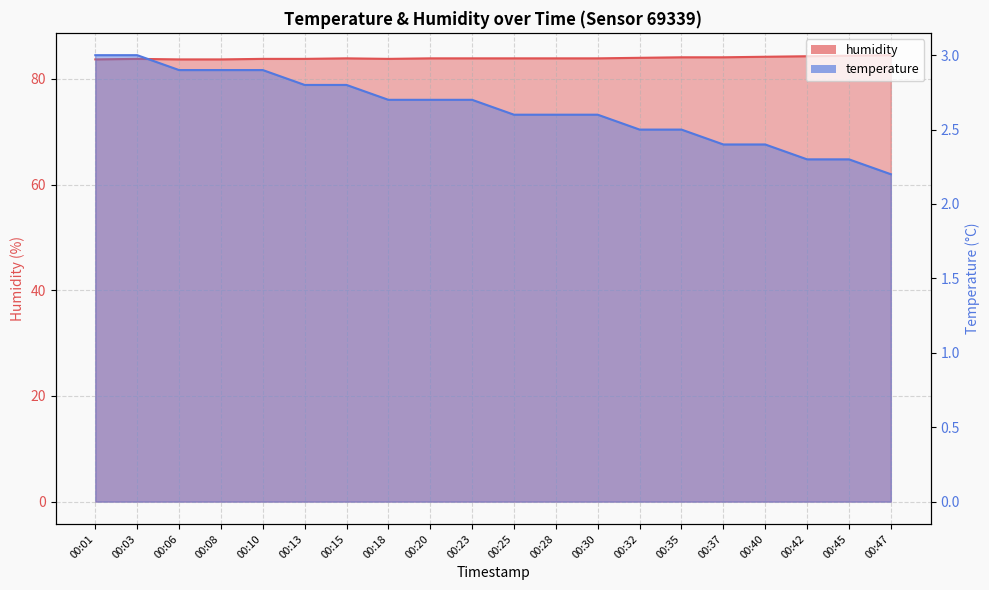

What is the approximate value of temperature at 00:40?

2.4